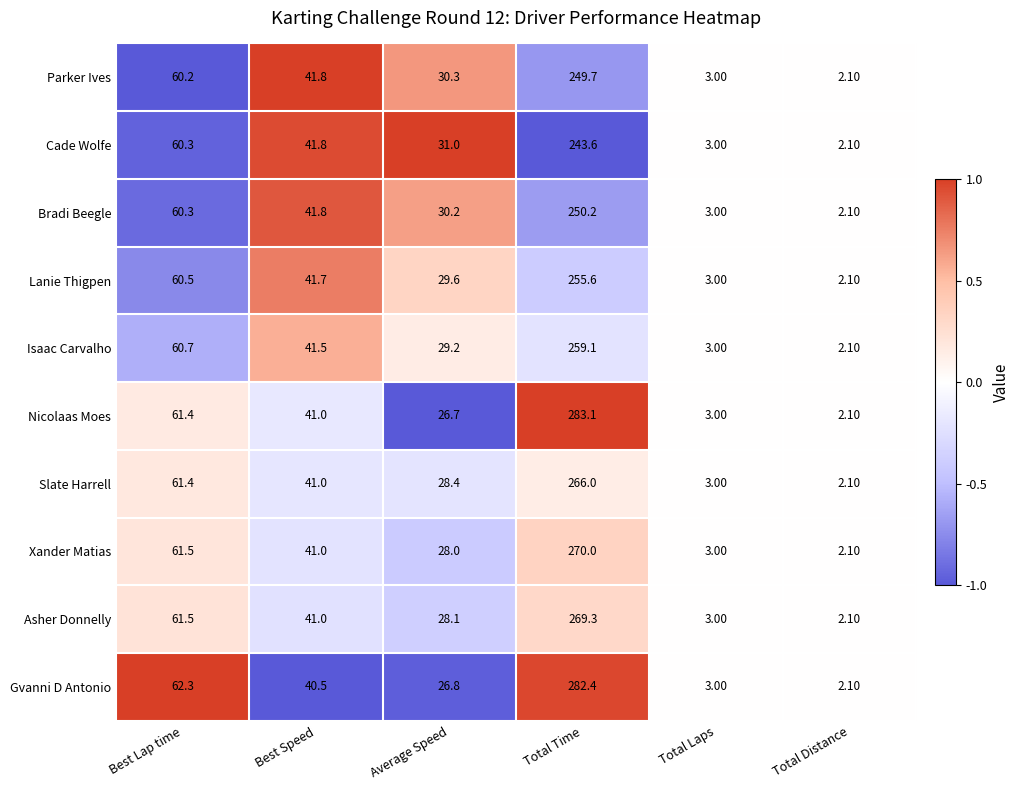

Which category has the highest value across all series?

Total Time